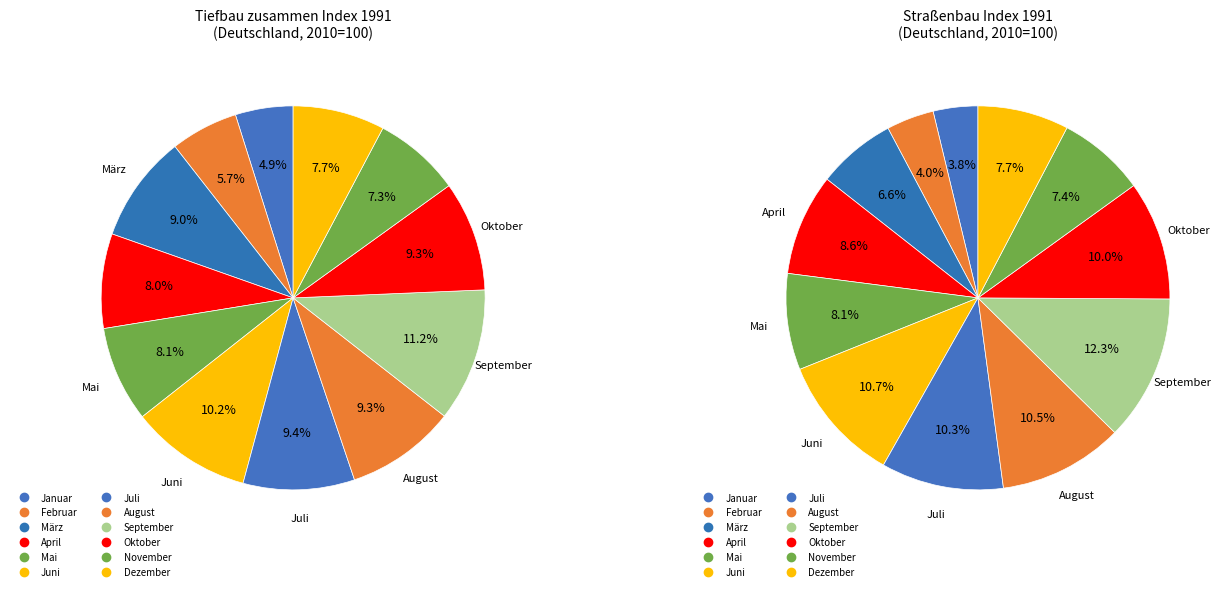

Count the number of slices in the pie.

12